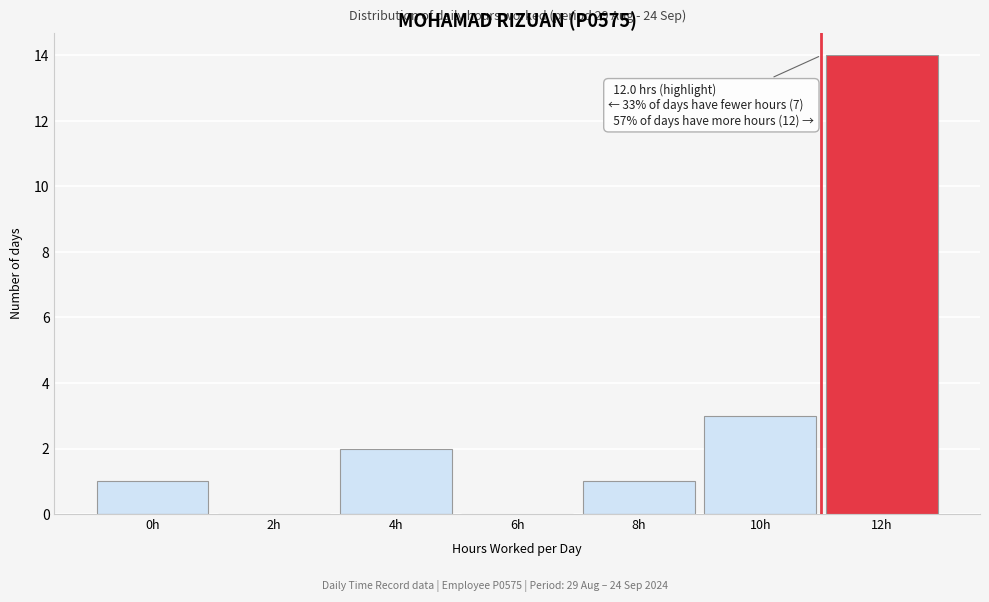

Reading left to right, transcribe all the data shown in this chart.

0h=1	2h=0	4h=2	6h=0	8h=1	10h=3	12h=14